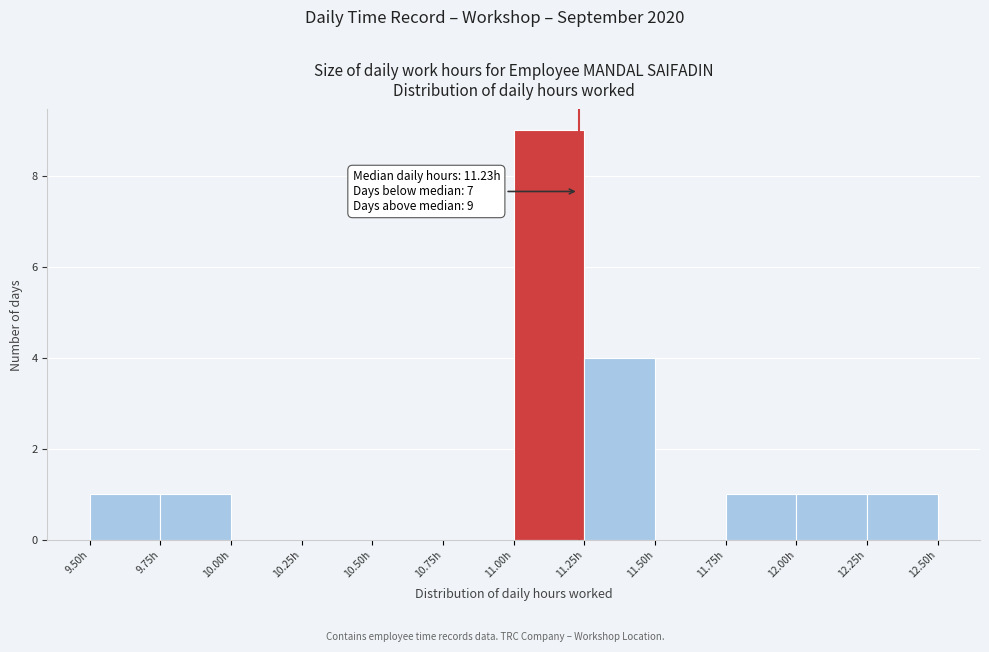

Over which range of the x-axis is the bar tallest?

11.00 to 11.25